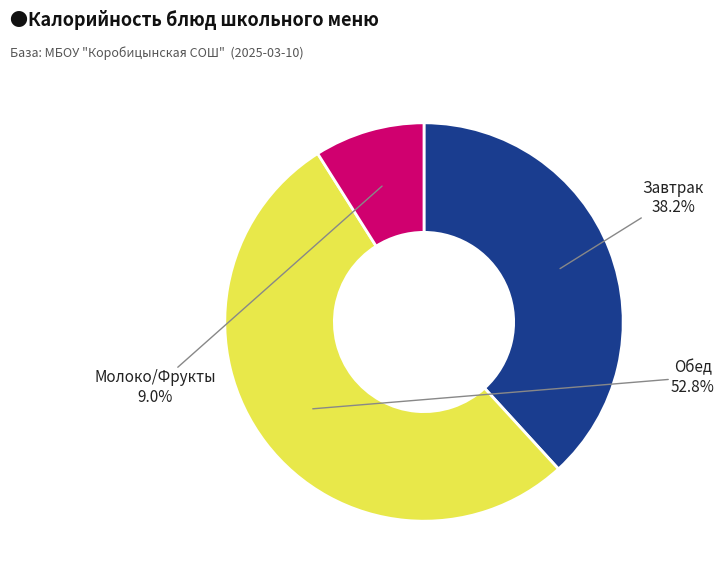

Is there a majority slice in this chart?

Yes